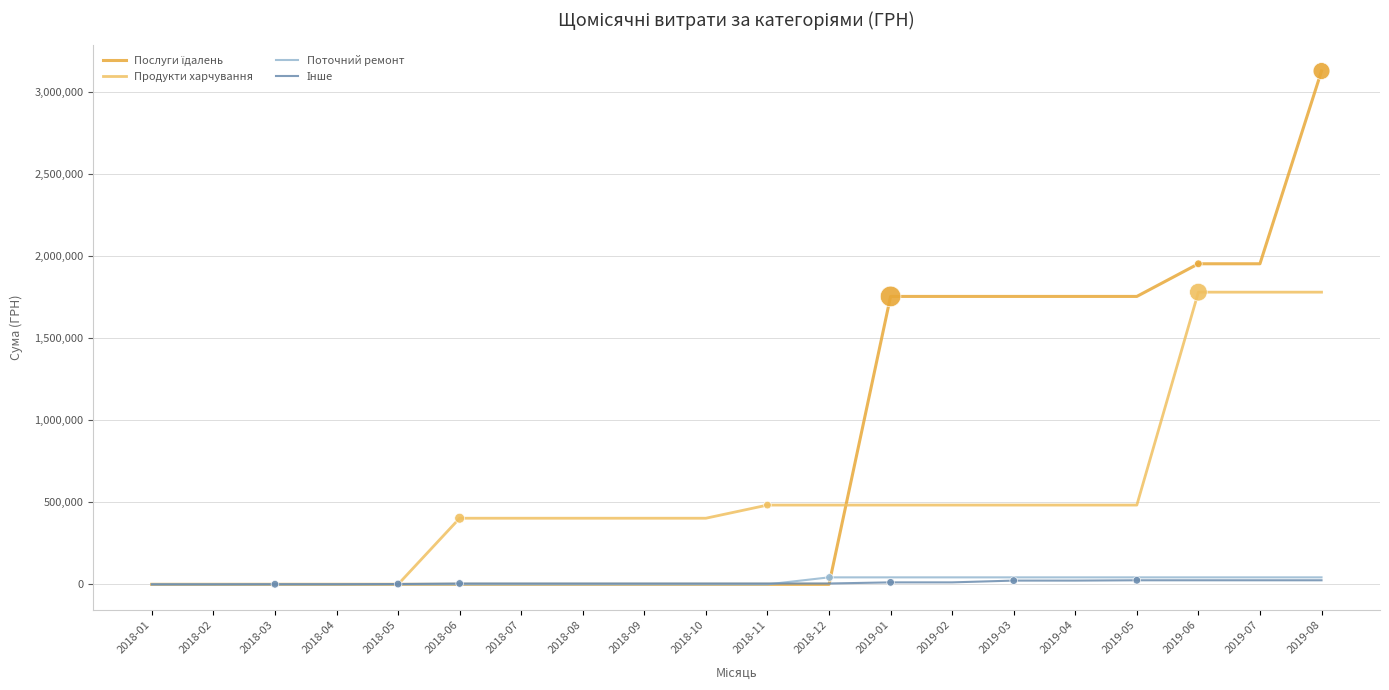

At which category is the sum across all series the highest?

2019-08